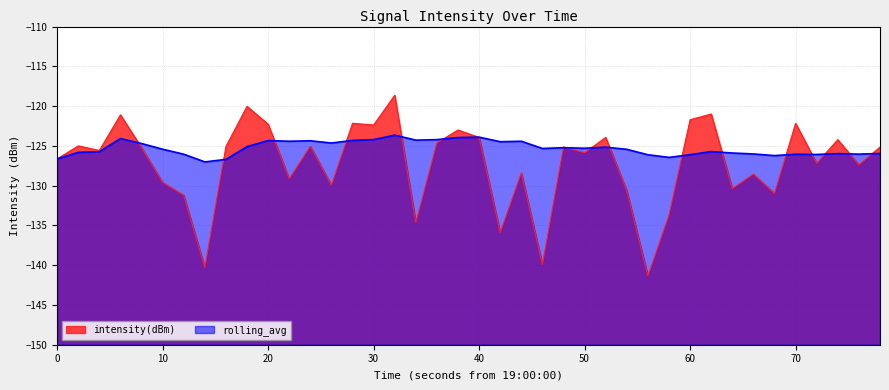

How many values in the rolling_avg series exceed -125?

15